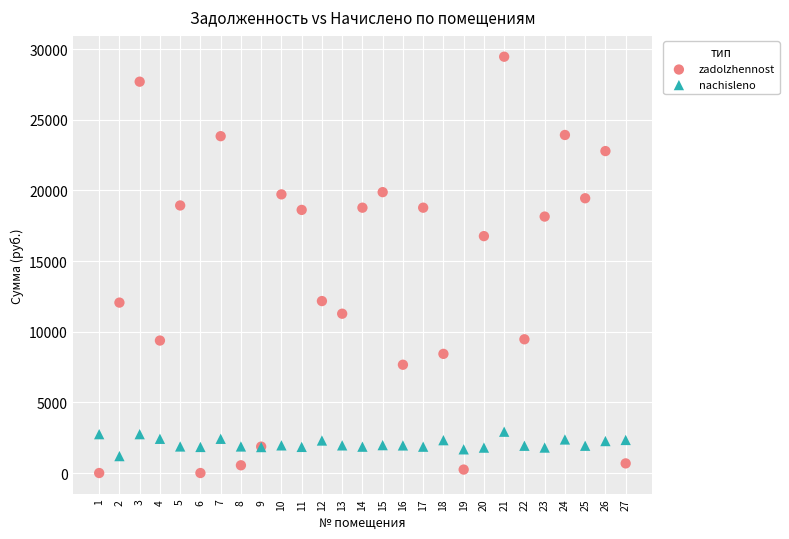

What is the X range (max minus min) for the scatter plot?

26.0